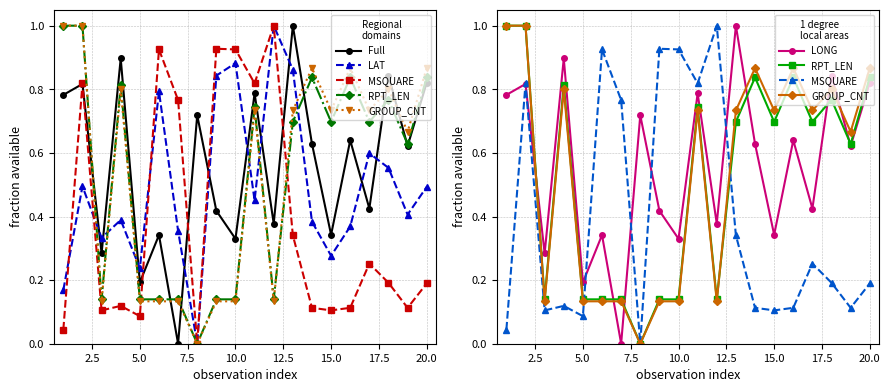

The Full series shows 1.0 at 13. True or false?

False